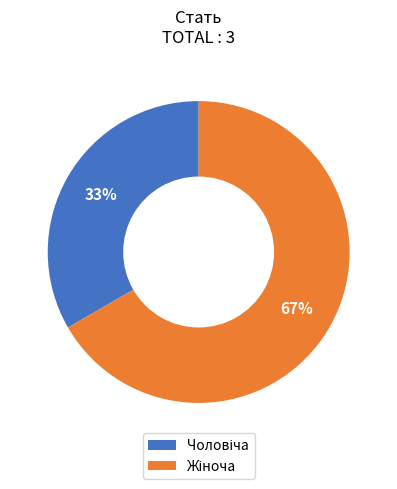

How many segments does this pie chart have?

2